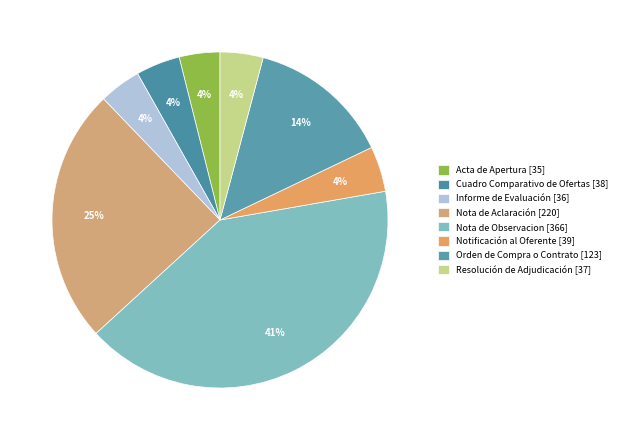

How many slices are in this pie chart?

8